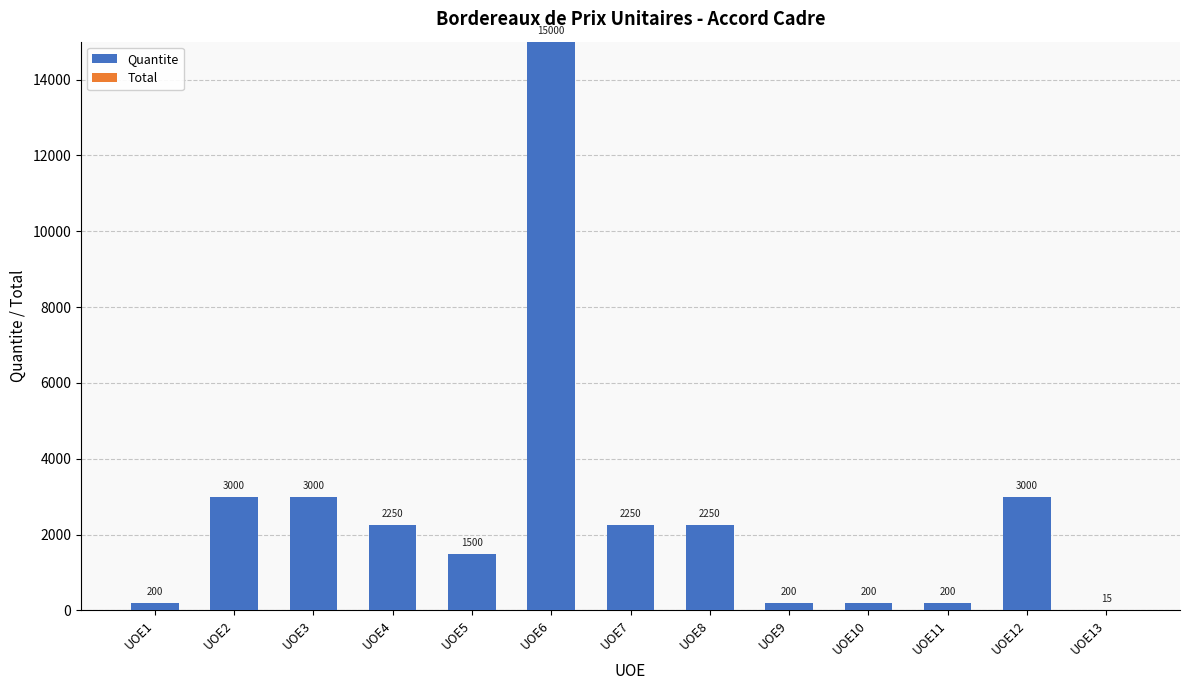

Count the number of data series in this chart.

1